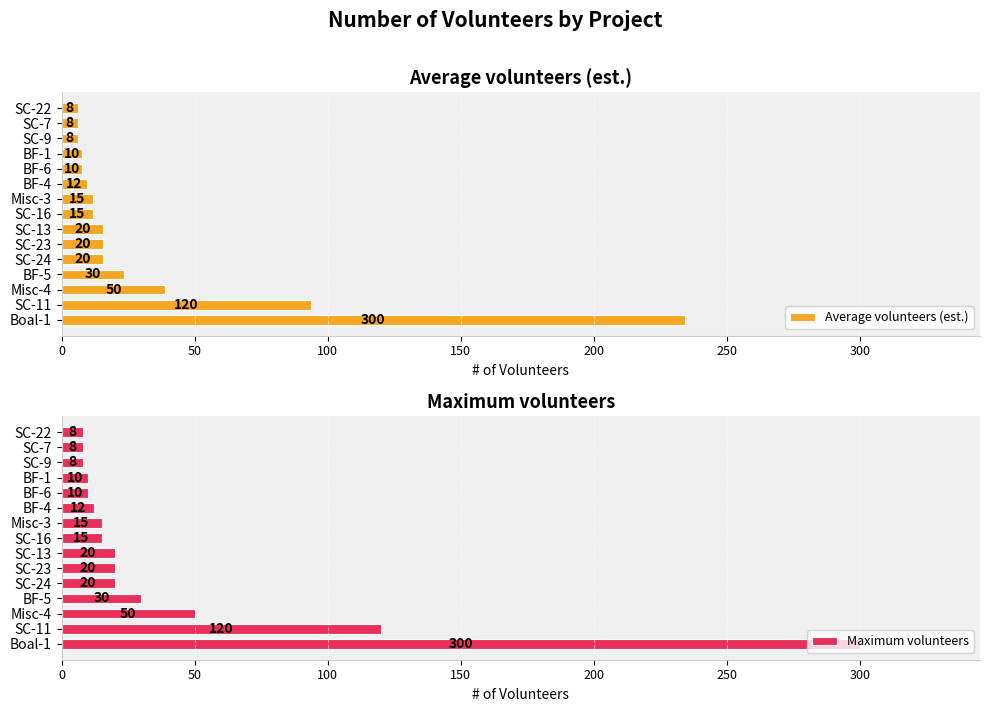

What is the sum of all Maximum volunteers values?

646